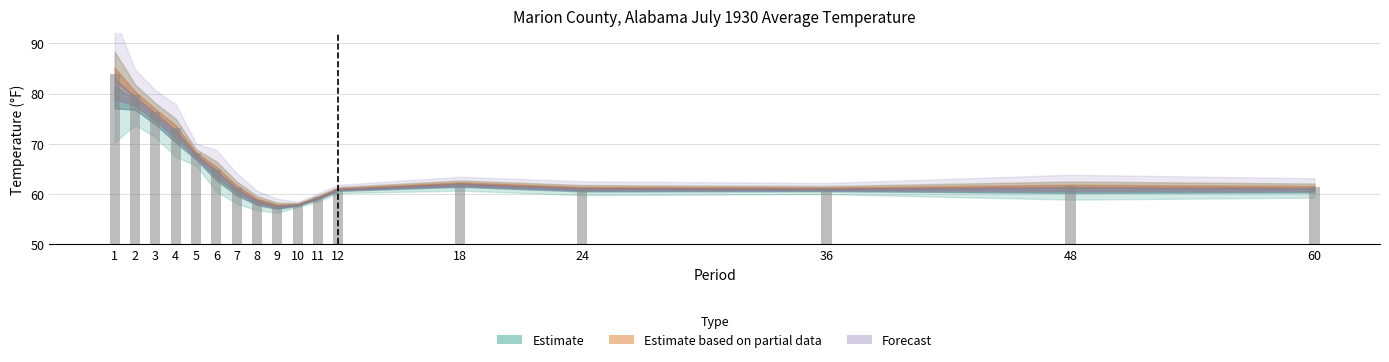

Which label corresponds to the largest value in the chart?

1